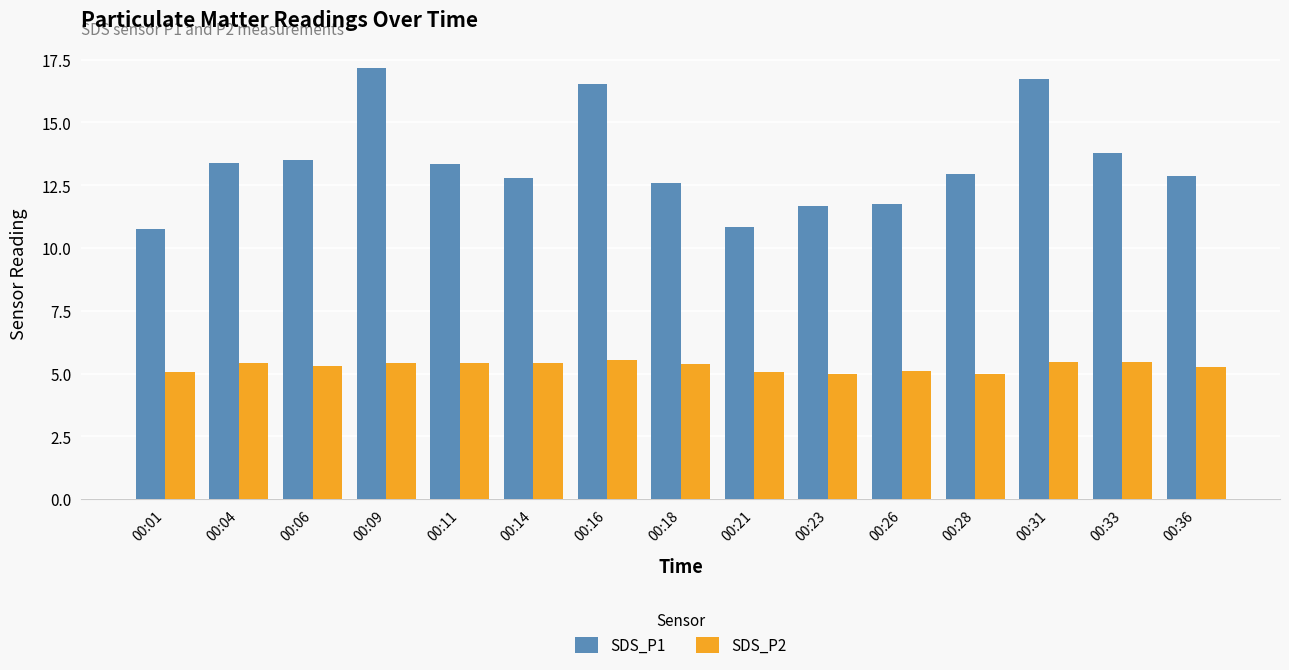

What is the minimum value shown in the chart?

5.0